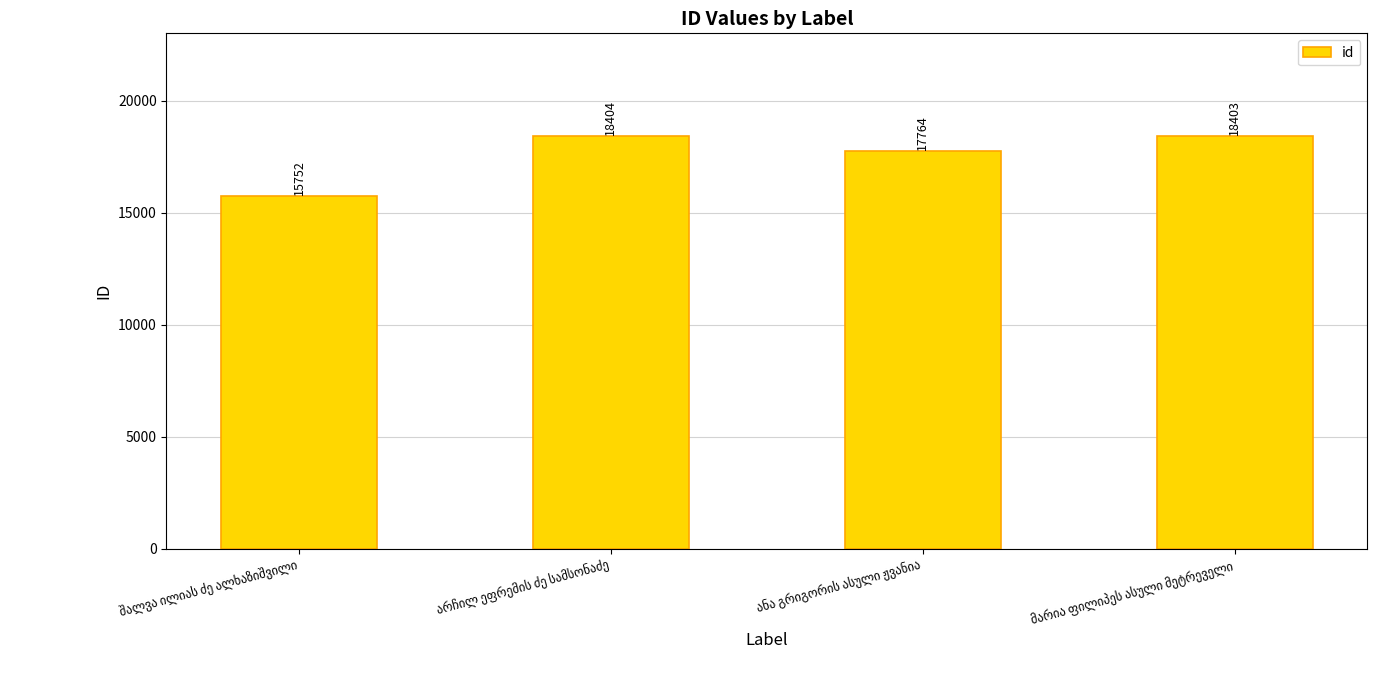

What is the value of the 1st bar from the left?

15752